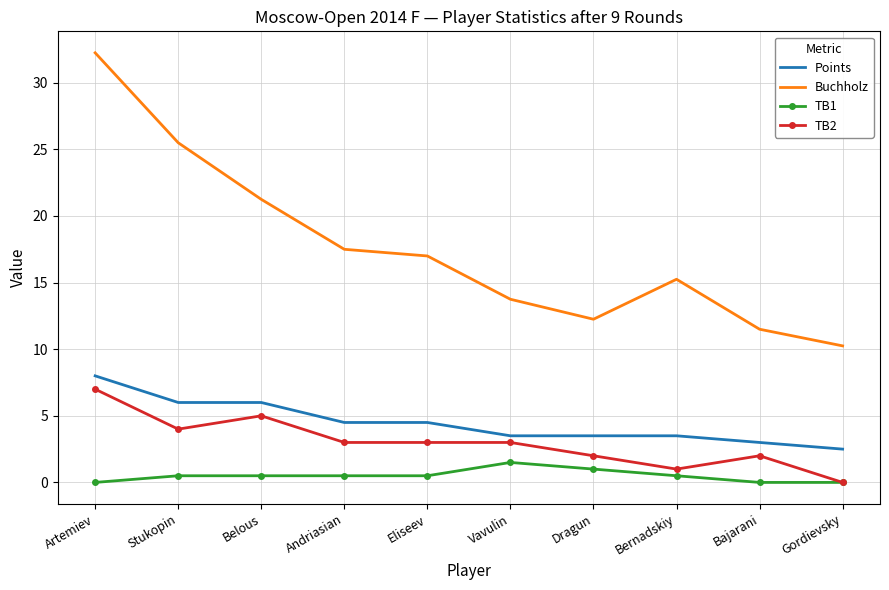

Which series has the largest range (max minus min)?

Buchholz